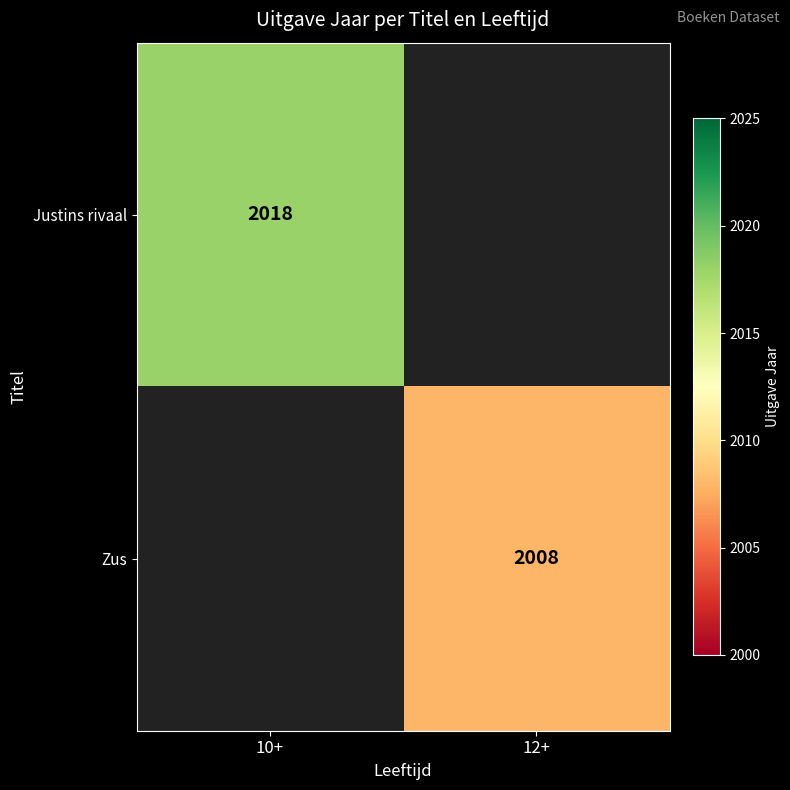

True or false: Zus has a value of 2008 at 12+.

True